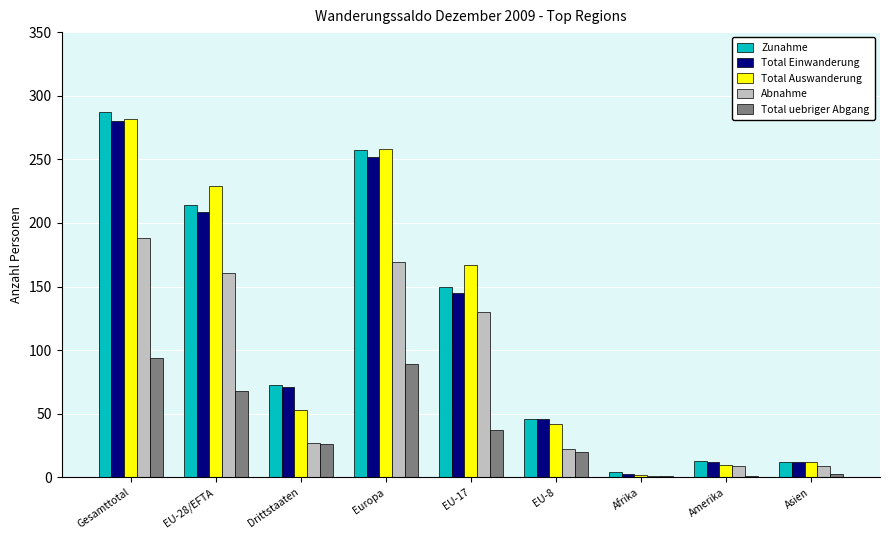

The Zunahme series shows 150 at EU-17. True or false?

True